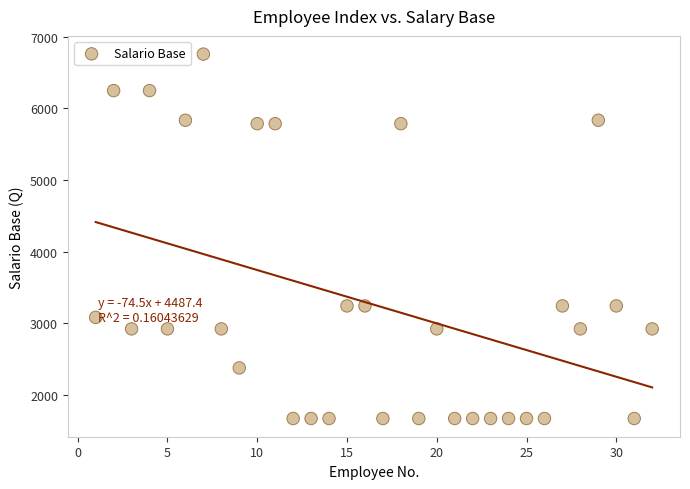

What is the range of X values (max minus min)?

31